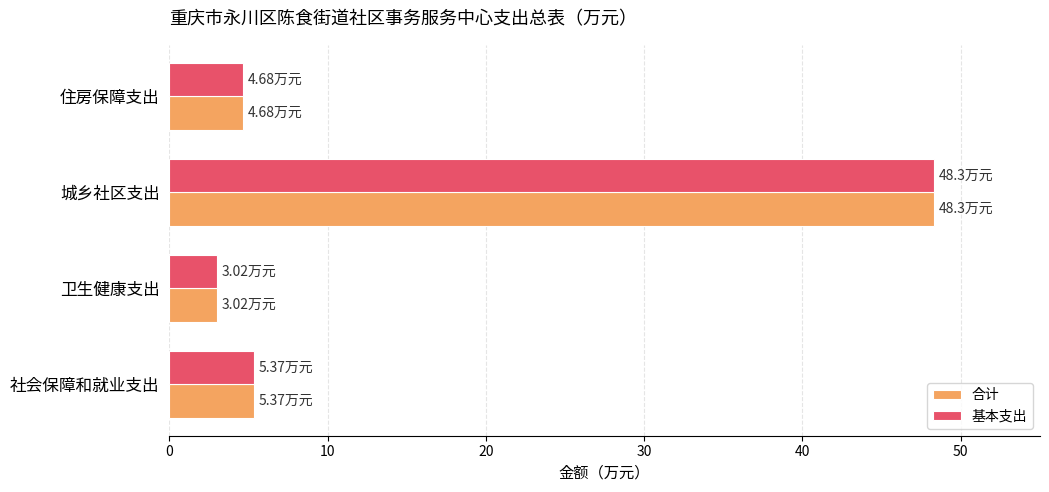

At which label does 合计 reach its minimum?

卫生健康支出